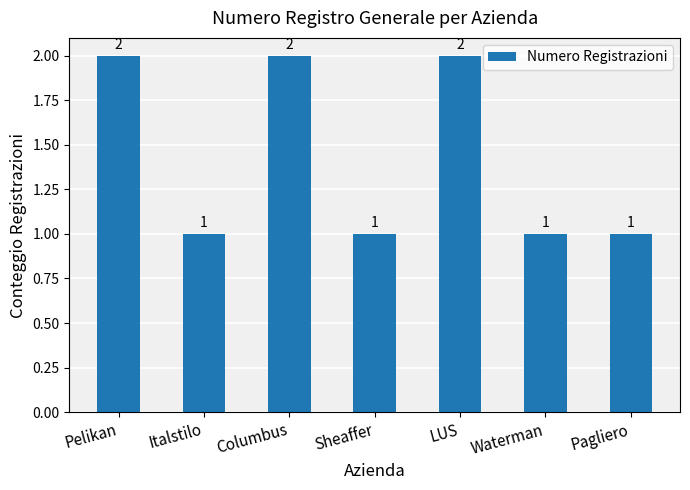

What is the value of the 5th bar from the left?

2